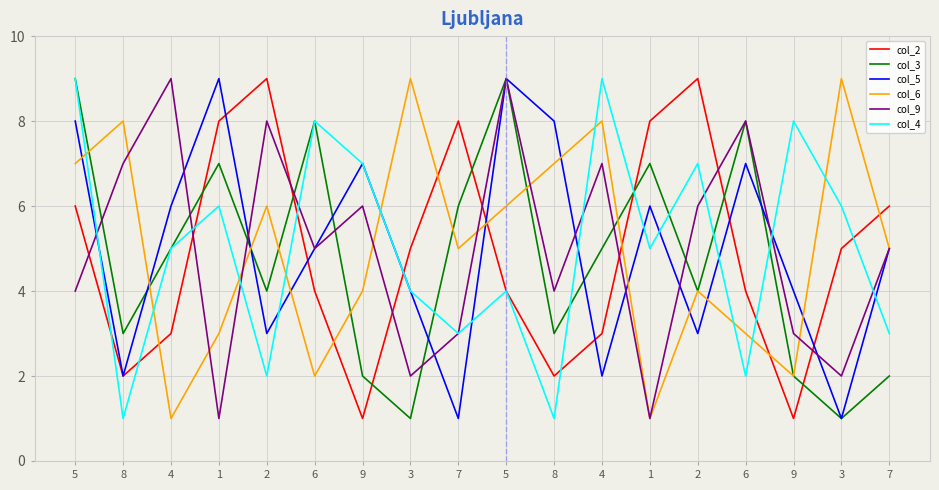

What is the label of the 13th point from the right?

6